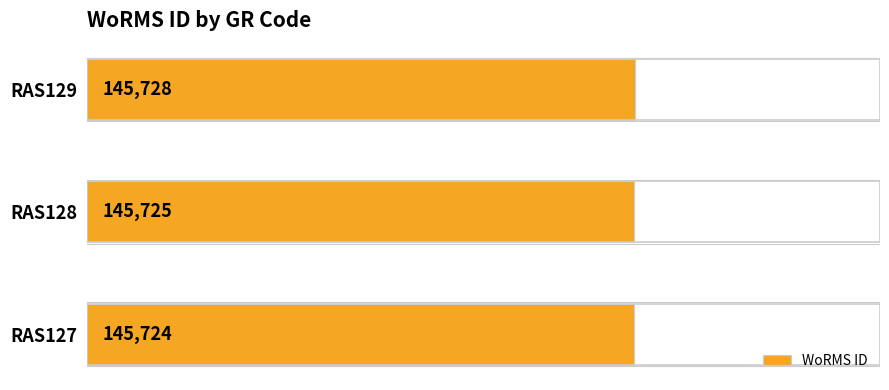

How many values are below 145725?

1